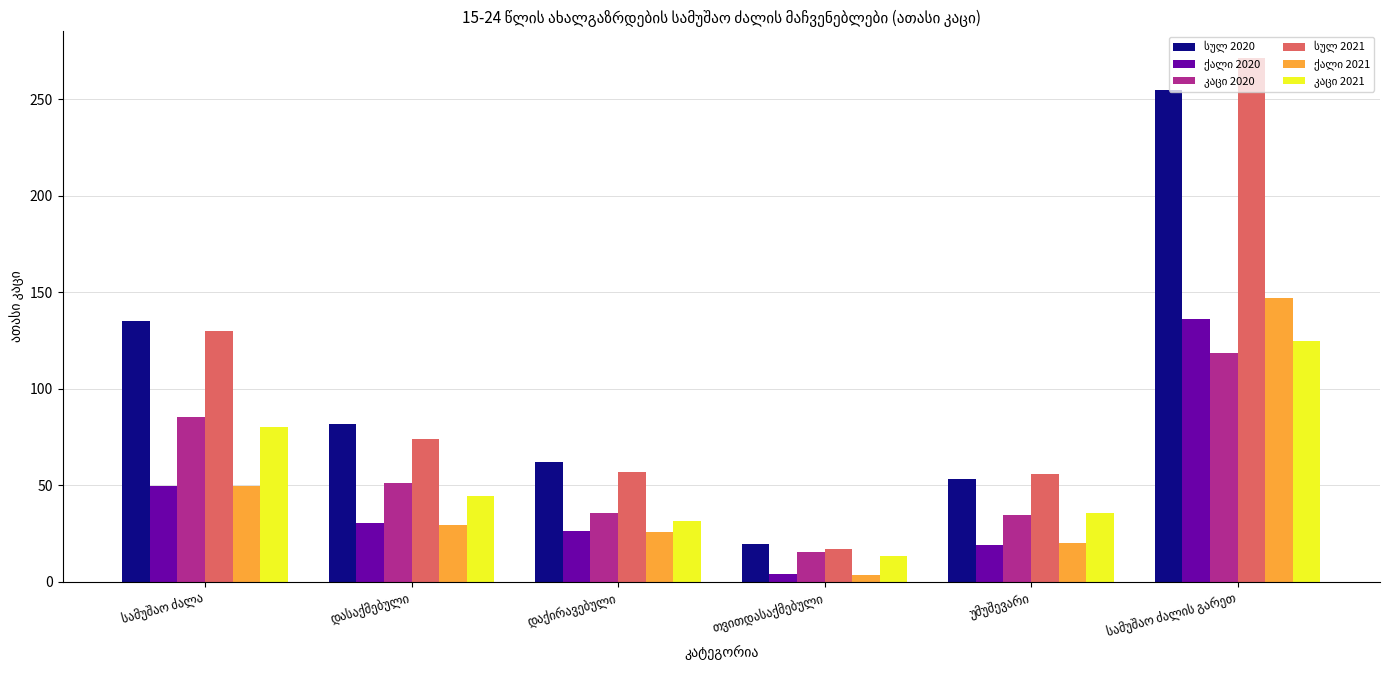

What is the greatest value displayed?

271.5